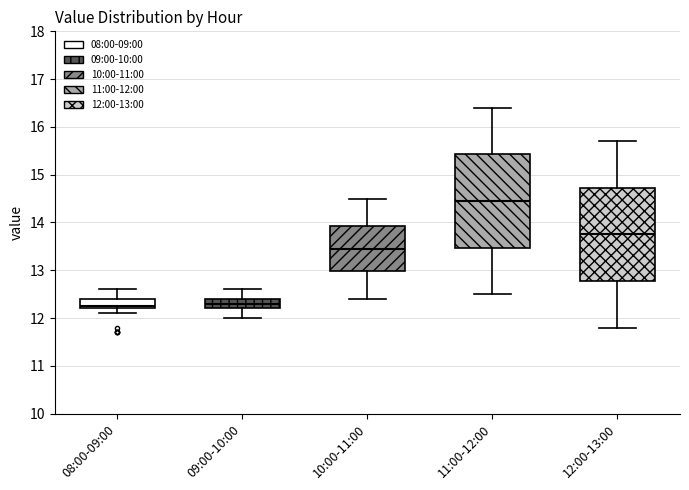

Reading left to right, transcribe this box plot: for each box, give where its median line is, the range the box spans, and where its two whiskers end, as read against the y-axis. The values are not printed on the chart, so give them approximately, as read against the axis.

08:00-09:00: median 12.3, box 12.2 to 12.4, whiskers 12.1 to 12.6
09:00-10:00: median 12.3, box 12.2 to 12.4, whiskers 12.0 to 12.6
10:00-11:00: median 13.5, box 13.0 to 13.9, whiskers 12.4 to 14.5
11:00-12:00: median 14.5, box 13.5 to 15.4, whiskers 12.5 to 16.4
12:00-13:00: median 13.8, box 12.8 to 14.7, whiskers 11.8 to 15.7